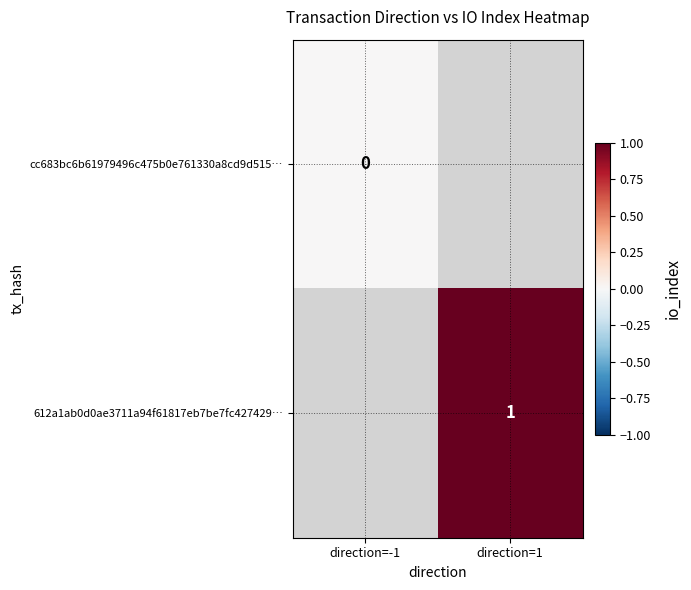

The value of 612a1ab0d0ae3711a94f61817eb7be7fc427429… at direction=1 is 2. True or false?

False